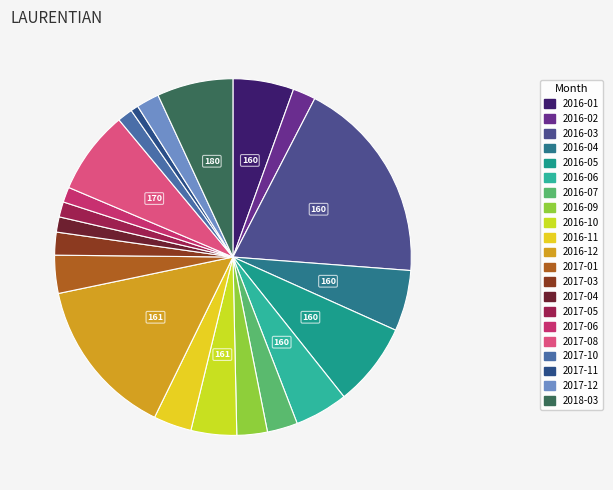

To the nearest percent, what is the combined percentage of 2016-02 and 2016-03?

21%